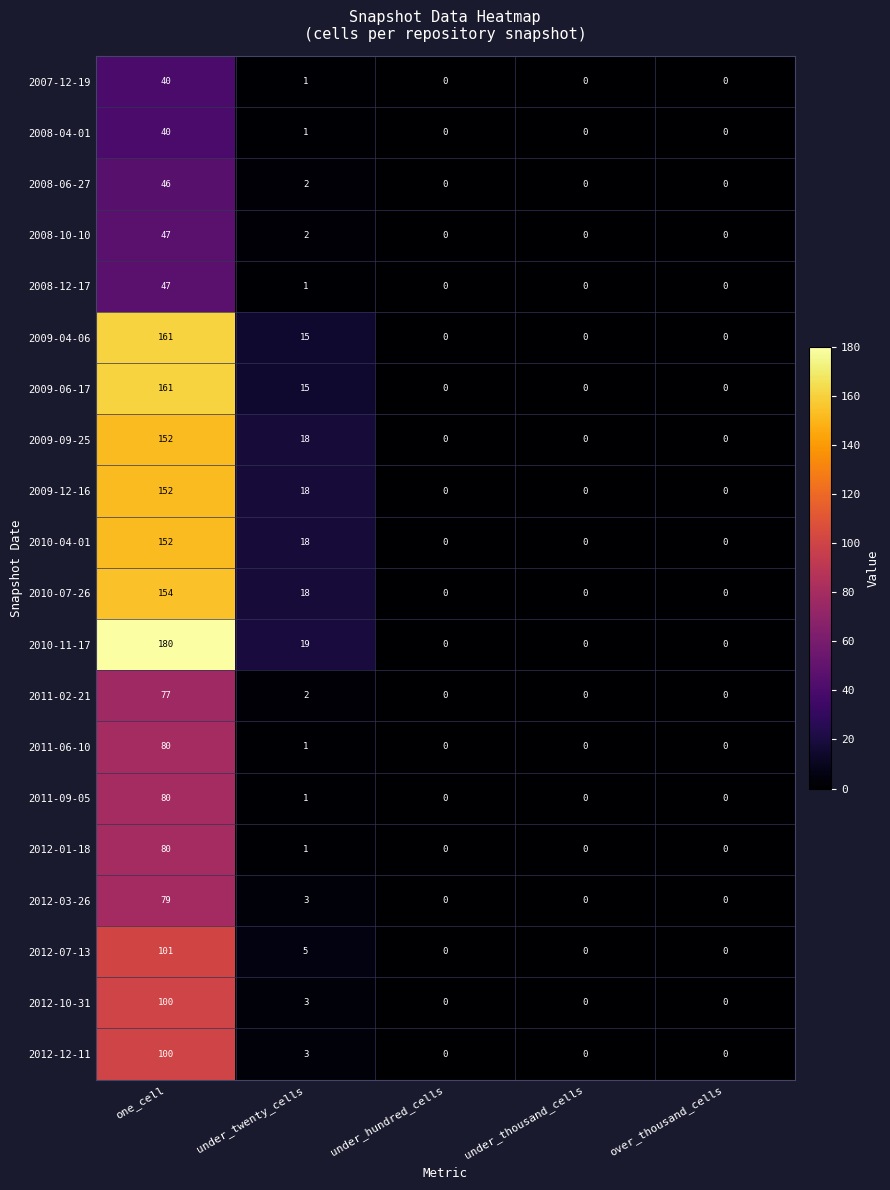

What is the difference between the 2011-06-10 values at under_hundred_cells and one_cell?

80